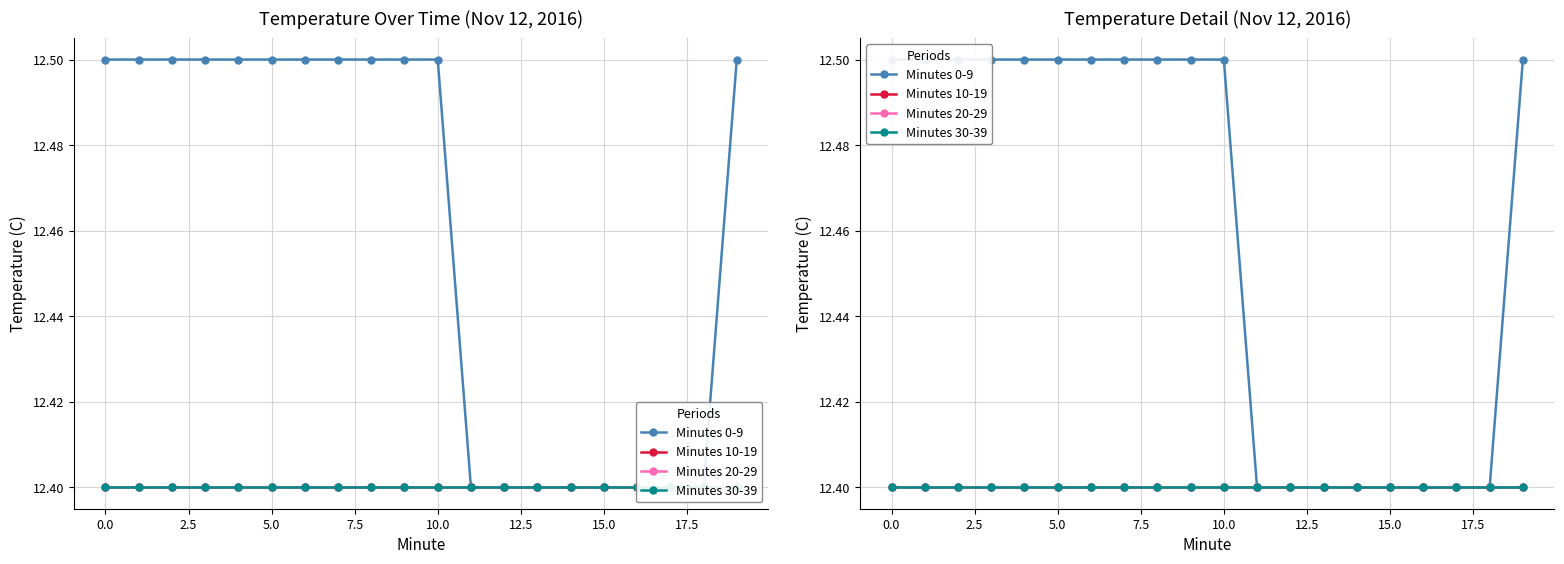

What is the label of the 6th point from the right?

14